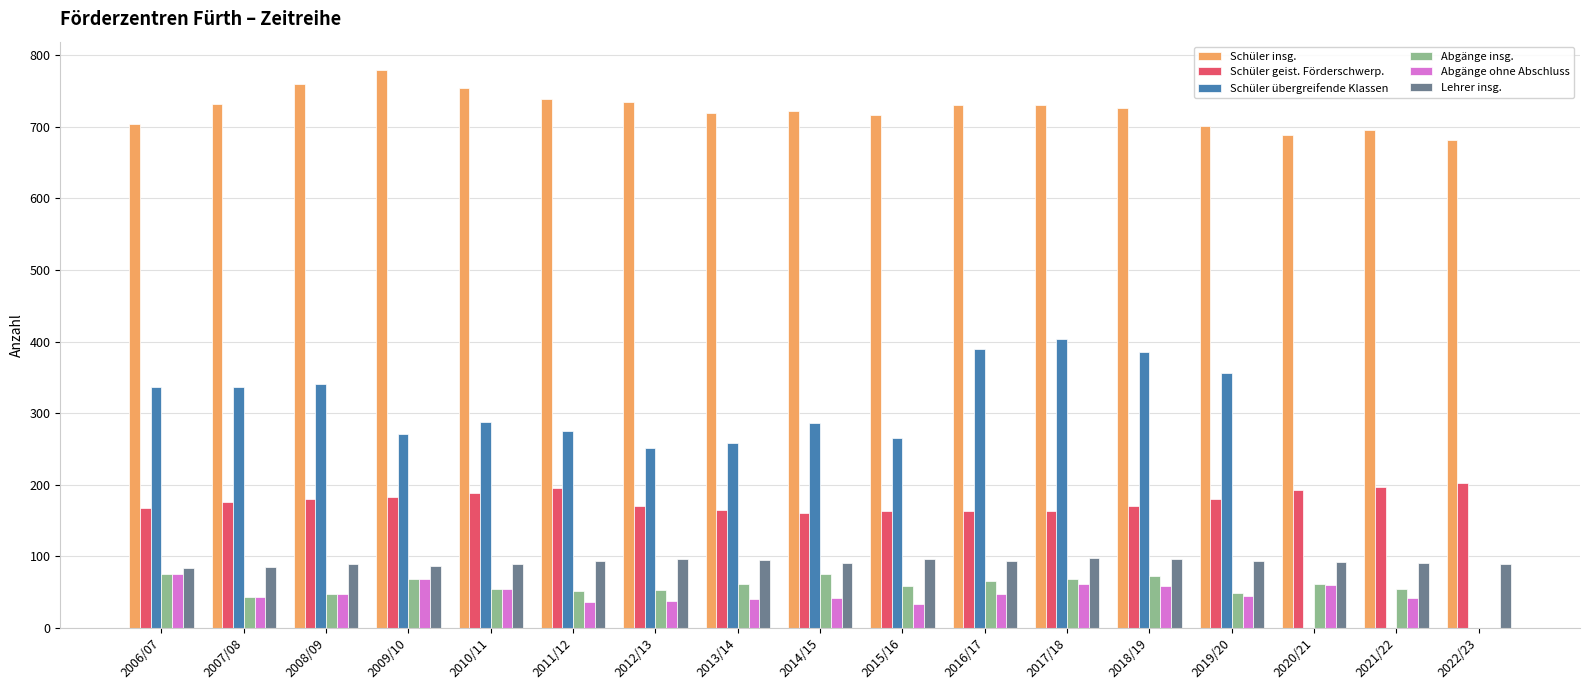

What is the sum of the Abgänge insg. values at 2016/17 and 2019/20?

115